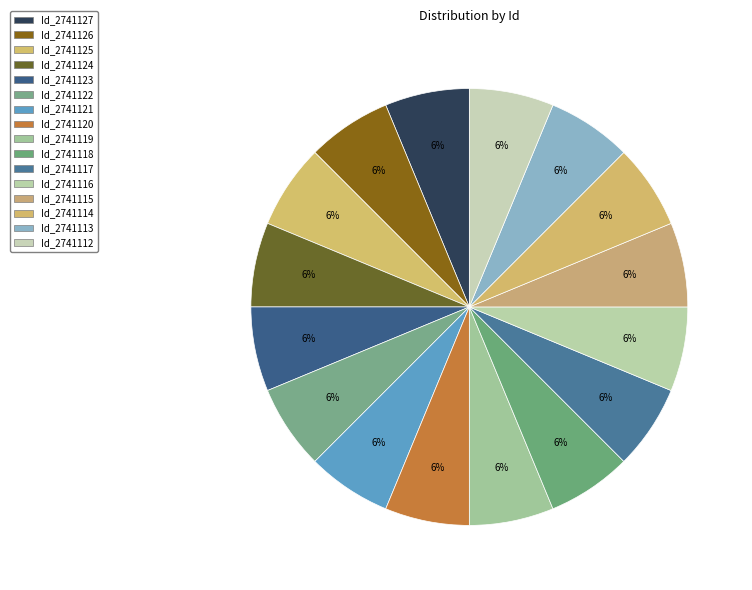

How many slices are in this pie chart?

16